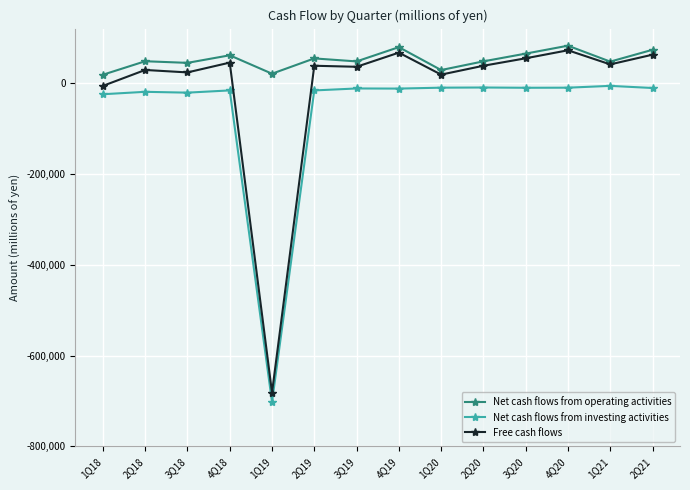

True or false: Free cash flows and Net cash flows from investing activities intersect in this chart.

False